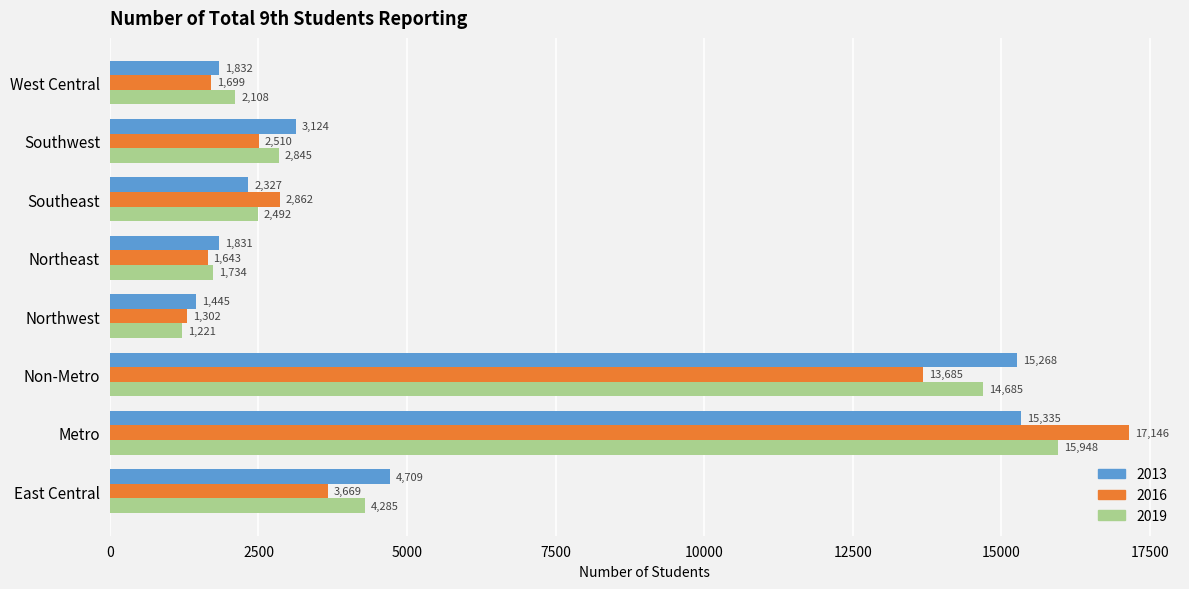

What is the total value across all series at Southwest?

8479